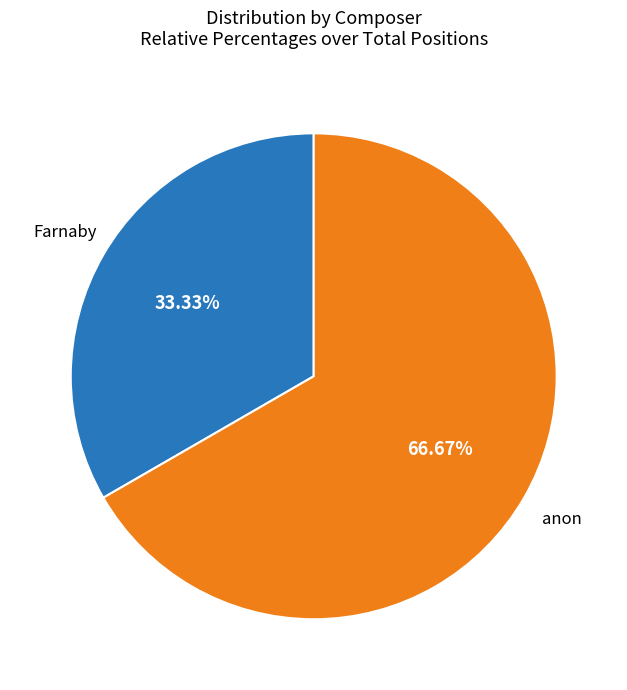

Count the number of slices in the pie.

2